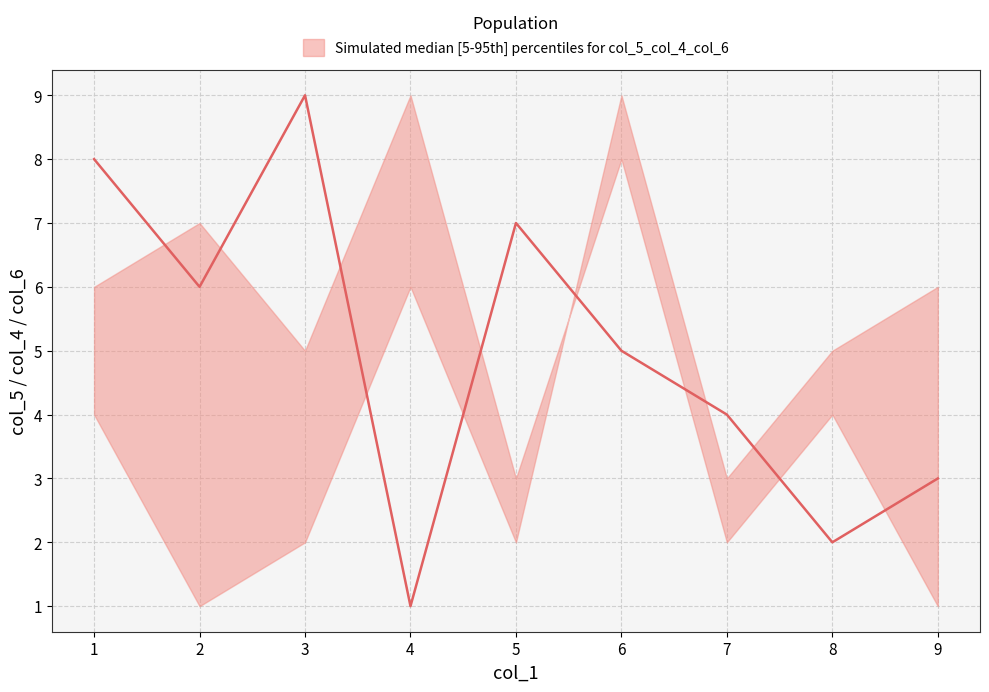

What is the maximum value for median?

9